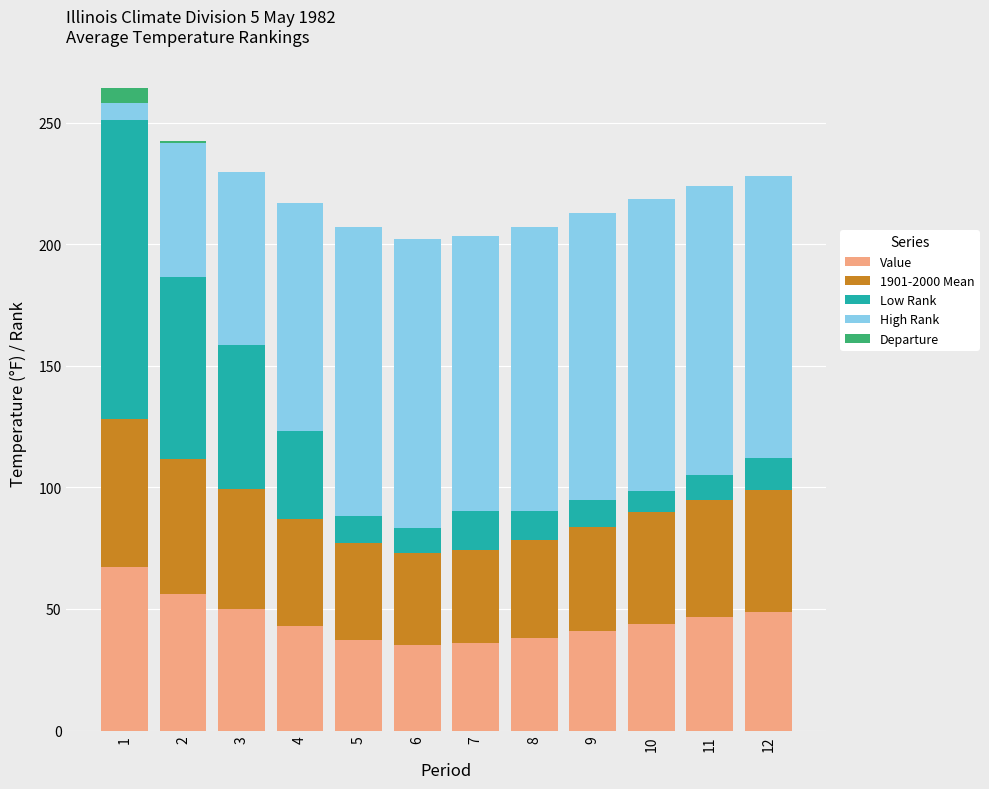

How many distinct data groups are displayed?

5